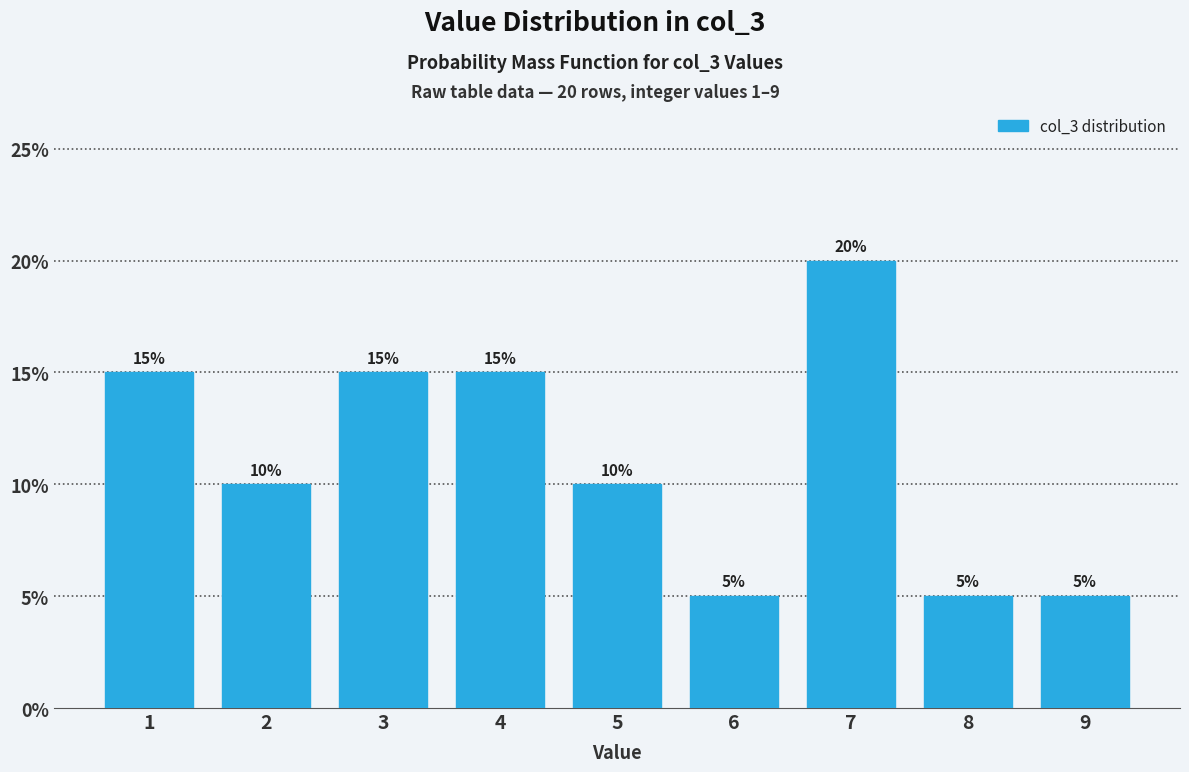

Reading right to left, list all the values displayed in this chart.

9=5	8=5	7=20	6=5	5=10	4=15	3=15	2=10	1=15